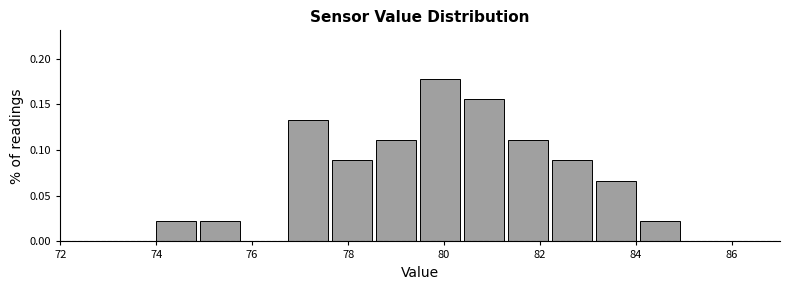

Reading left to right, list every bar in this chart as the range it spans on the x-axis followed by its height. Neither the bar edges nor the heights are printed on the chart, so give them approximately, as read against the axes.

74.0 to 75.0: 0.020
75.0 to 75.8: 0.020
75.8 to 76.8: 0
76.8 to 77.6: 0.135
77.6 to 78.6: 0.090
78.6 to 79.6: 0.110
79.6 to 80.4: 0.180
80.4 to 81.4: 0.155
81.4 to 82.2: 0.110
82.2 to 83.2: 0.090
83.2 to 84.0: 0.065
84.0 to 85.0: 0.020